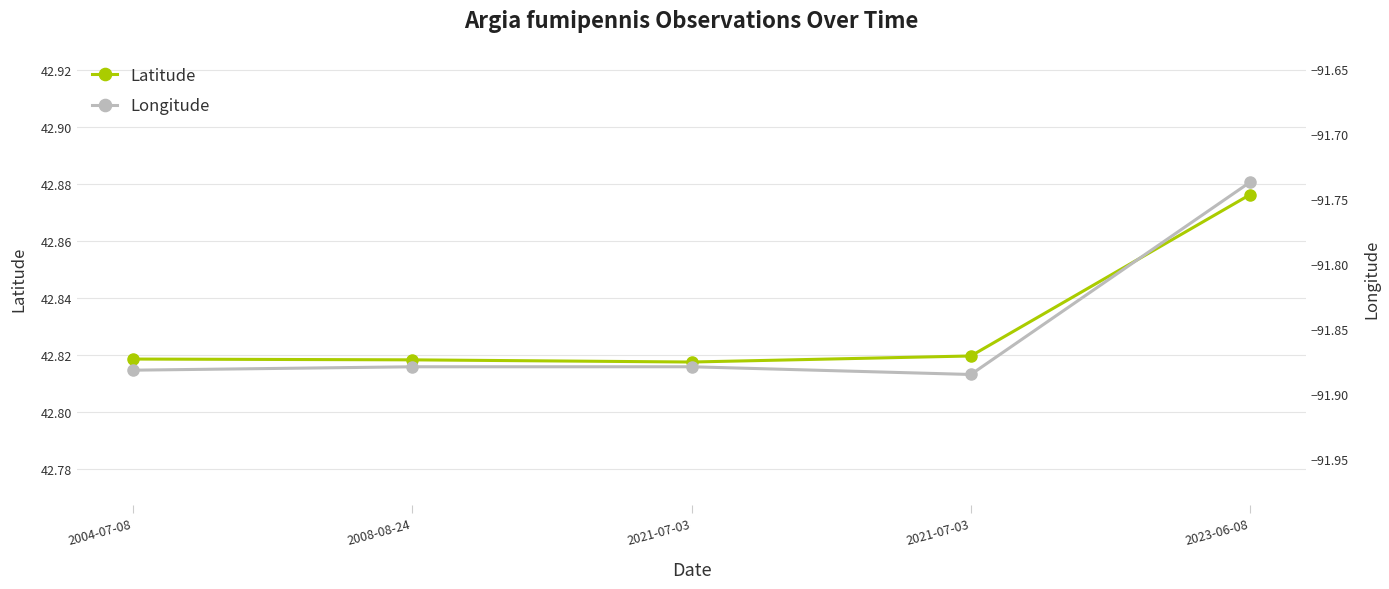

Where is Longitude nearest to the value -91?

2023-06-08